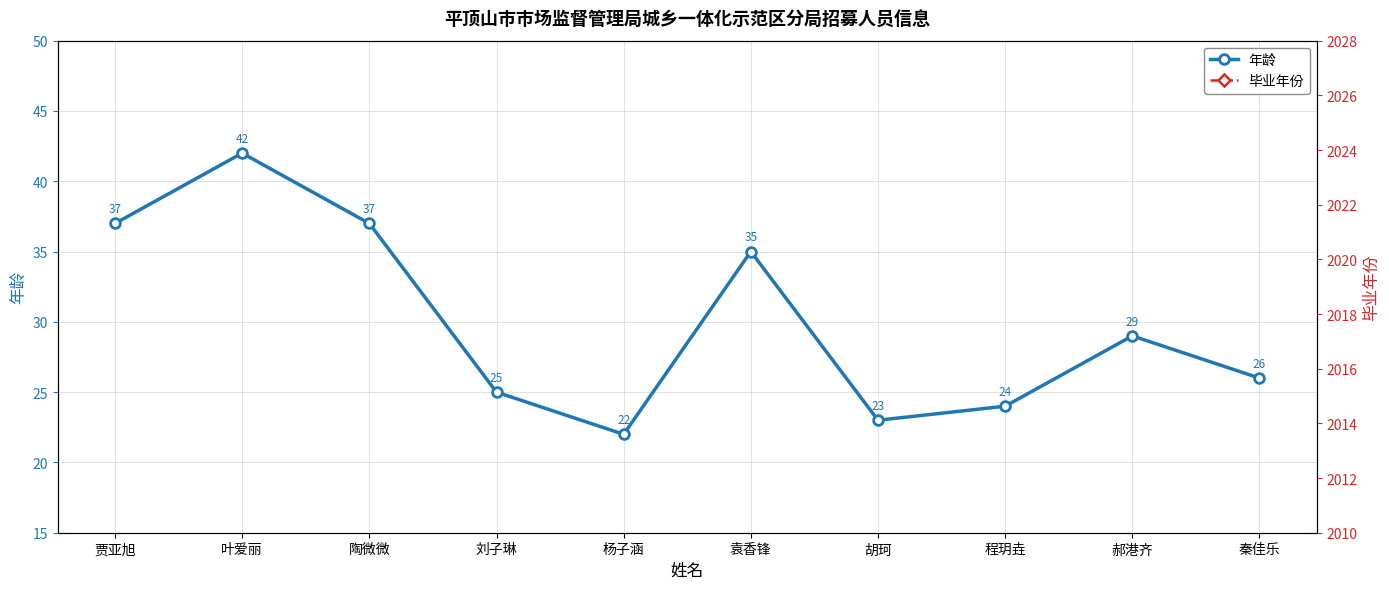

What is the maximum value for 年龄?

42